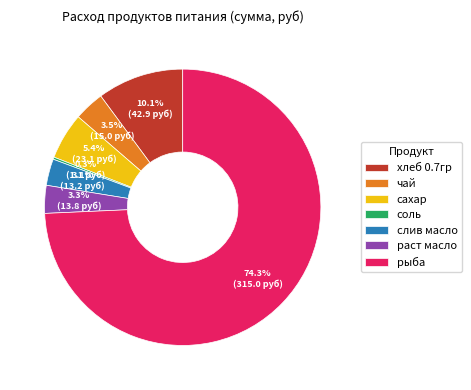

Which category has the biggest portion of the pie?

рыба